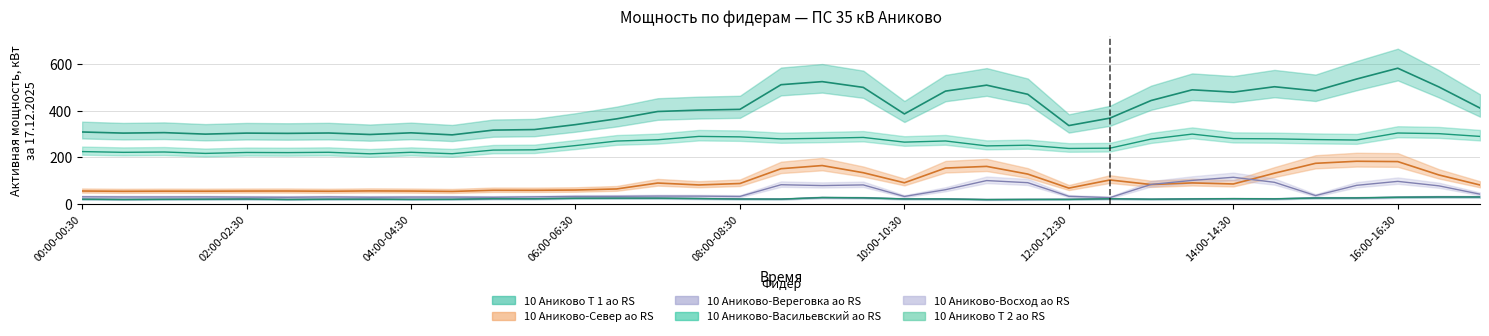

What is the label of the 14th point from the right?

10:30-11:00